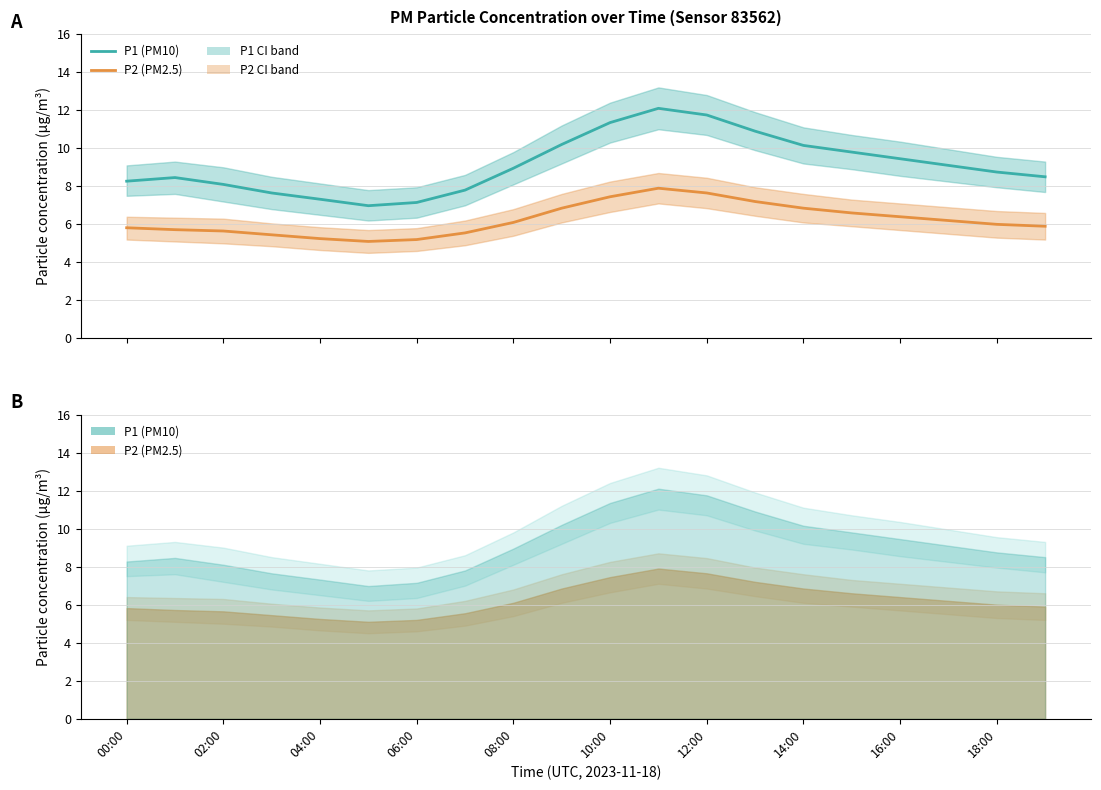

What is the maximum value shown in the chart?

12.1